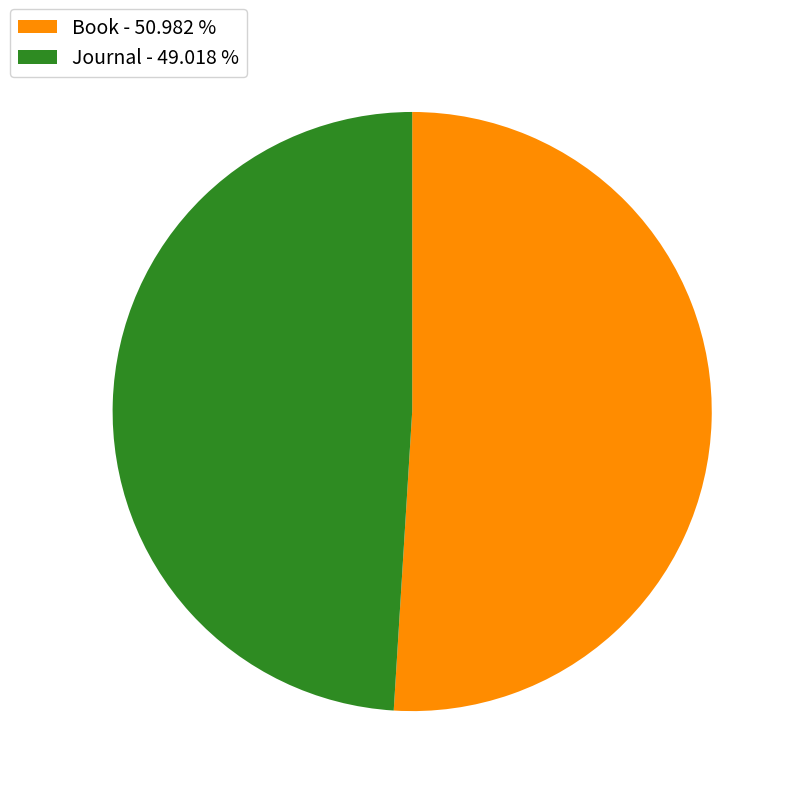

Rank the categories by value from lowest to highest.

Journal, Book